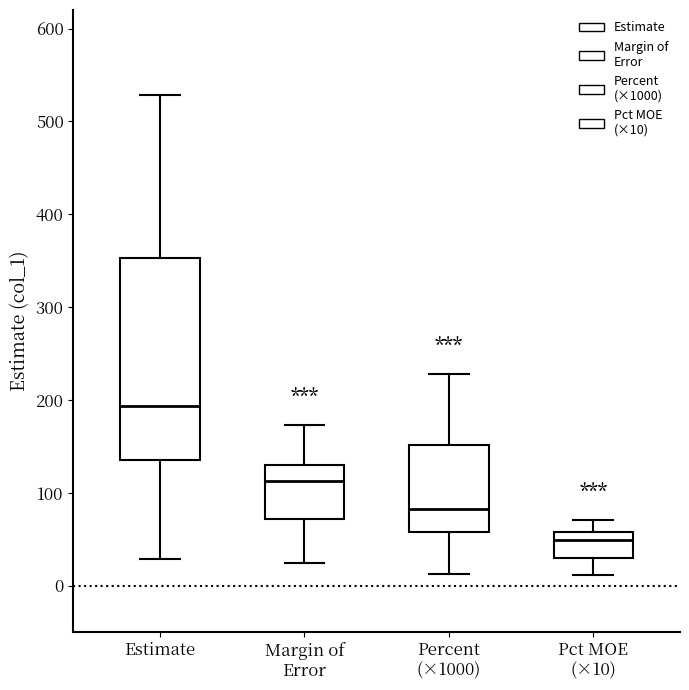

Which box's median line is the lowest?

Pct MOE (×10)